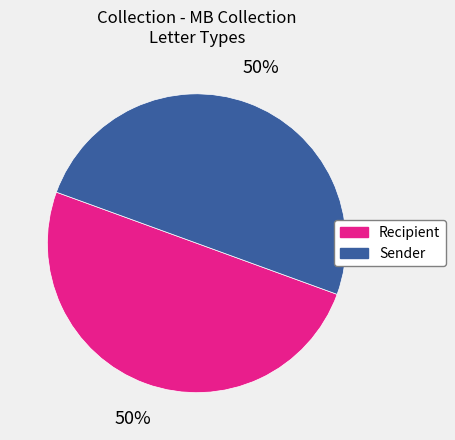

To the nearest percent, what is the average slice percentage?

50%